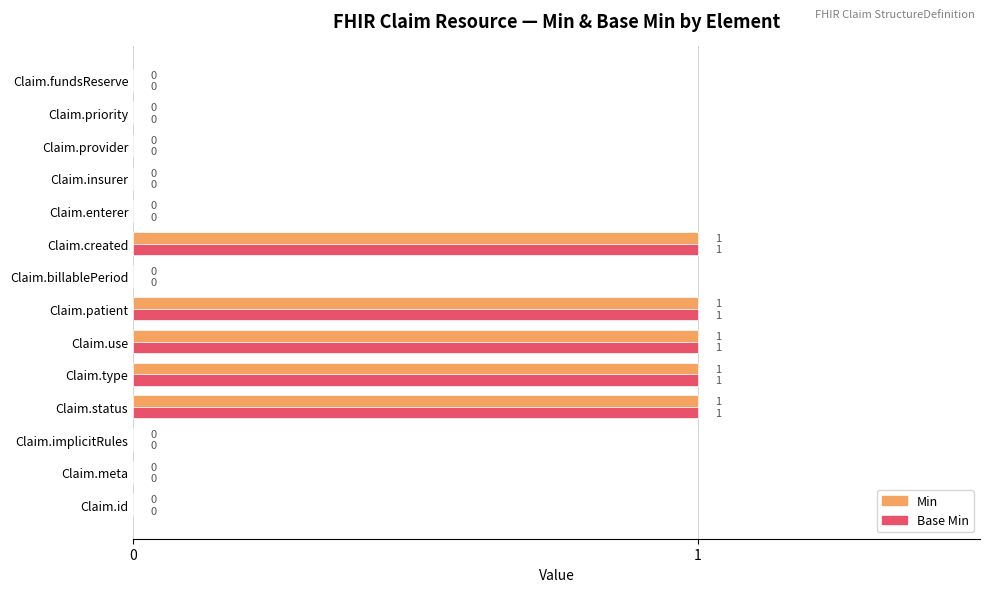

What is the maximum value shown in the chart?

1